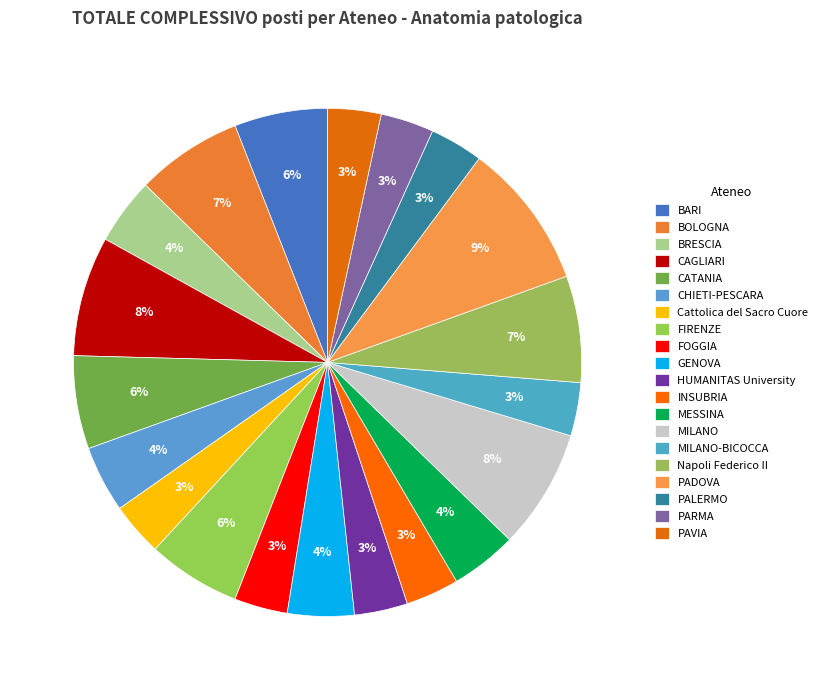

Which category has the smallest portion of the pie?

Cattolica del Sacro Cuore